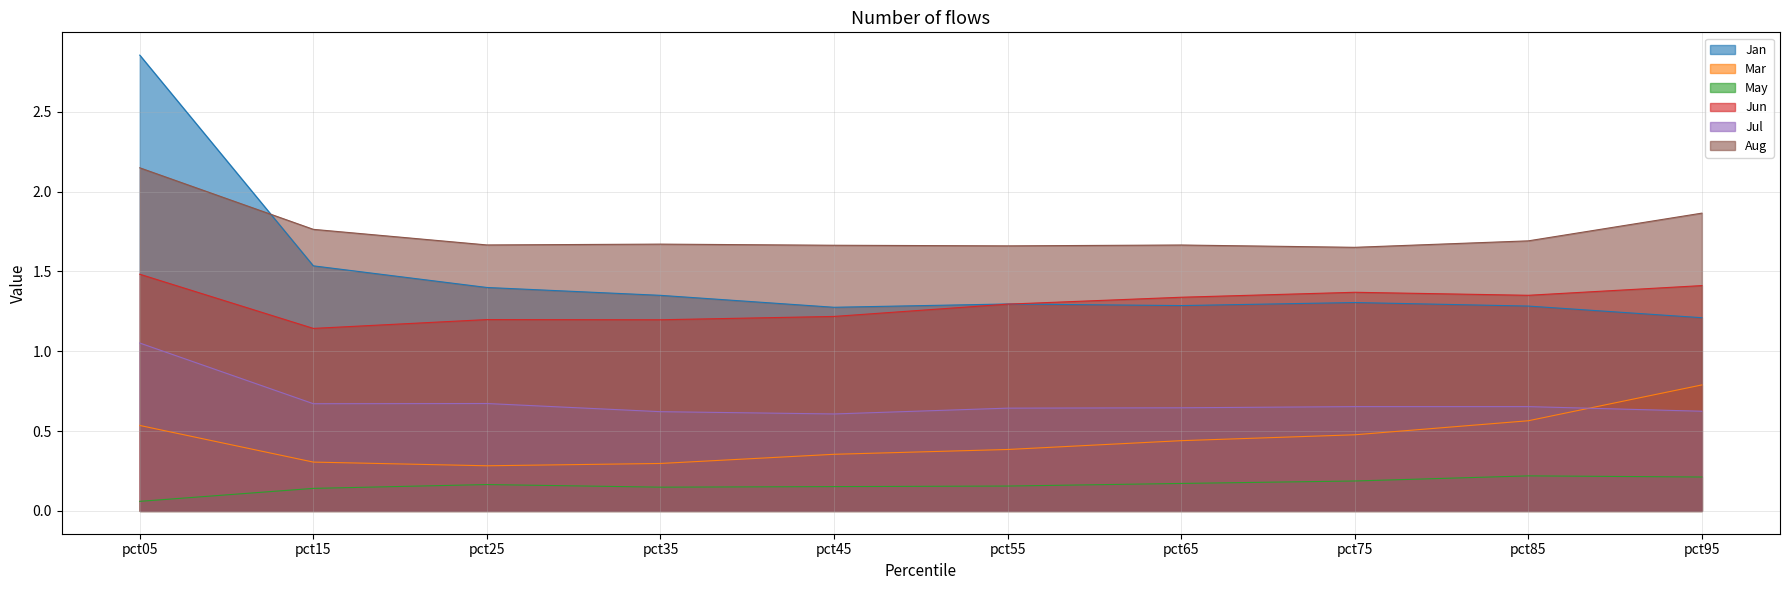

Is the value of Jul at pct25 greater than the value of Jan at pct65?

No